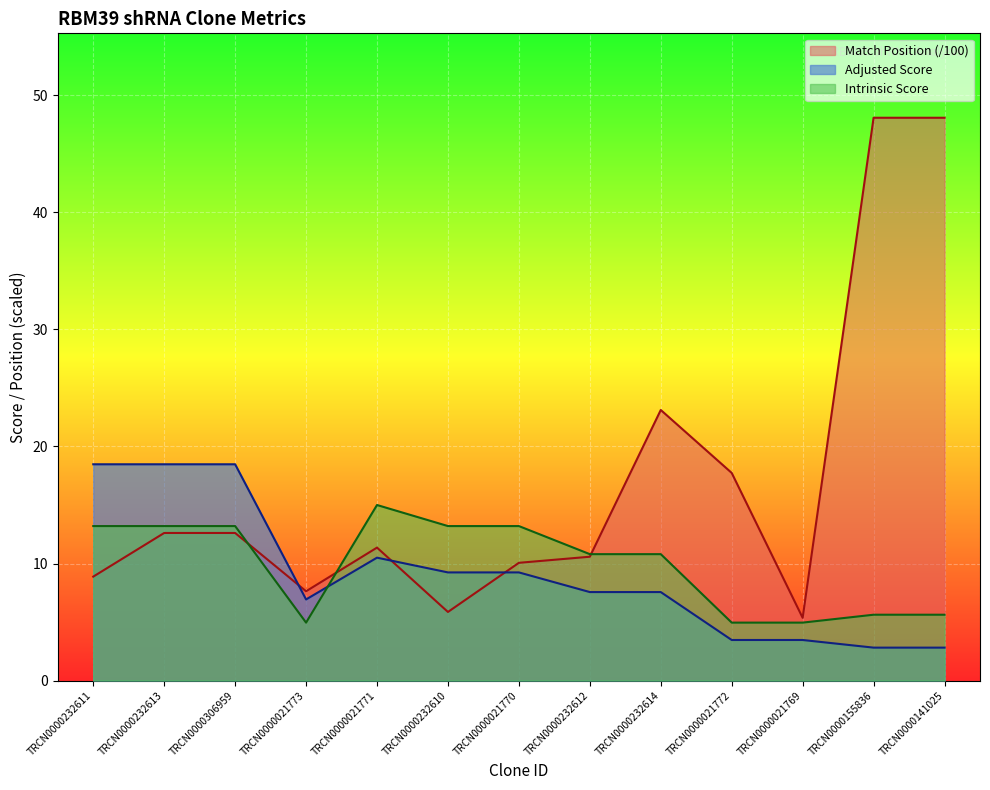

How many data points in Intrinsic Score are less than 10?

5